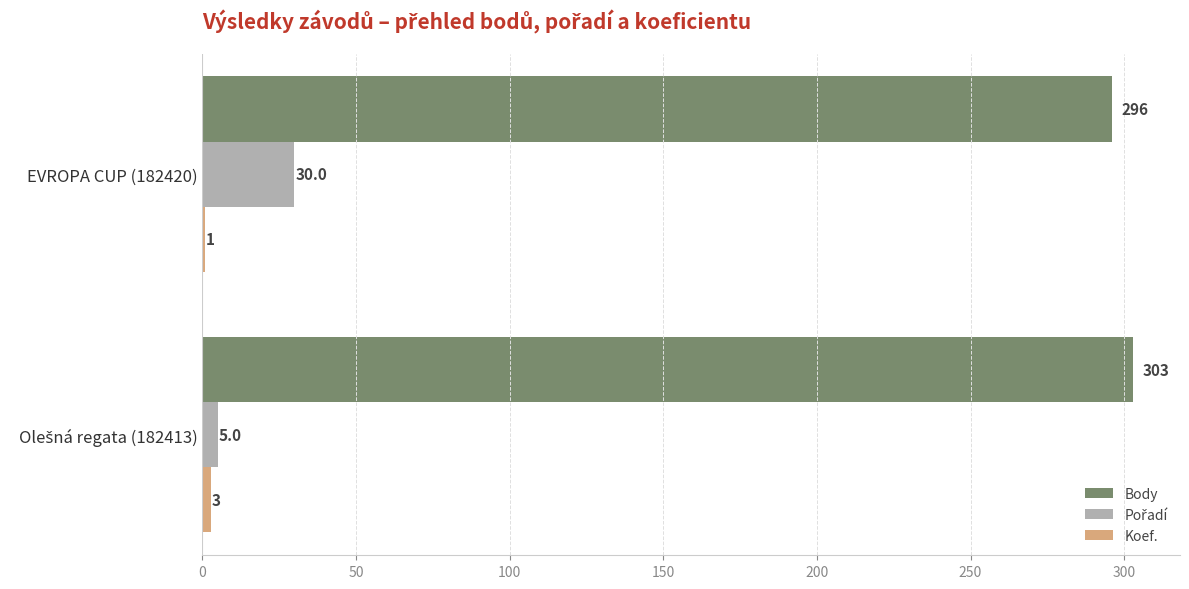

At which category is the sum across all series the highest?

EVROPA CUP (182420)